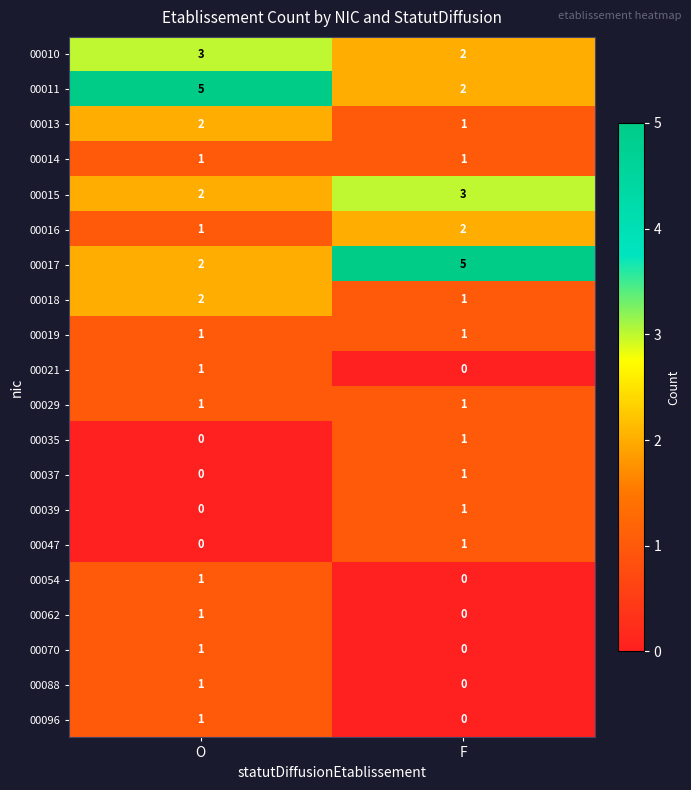

What is the maximum value shown in the chart?

5